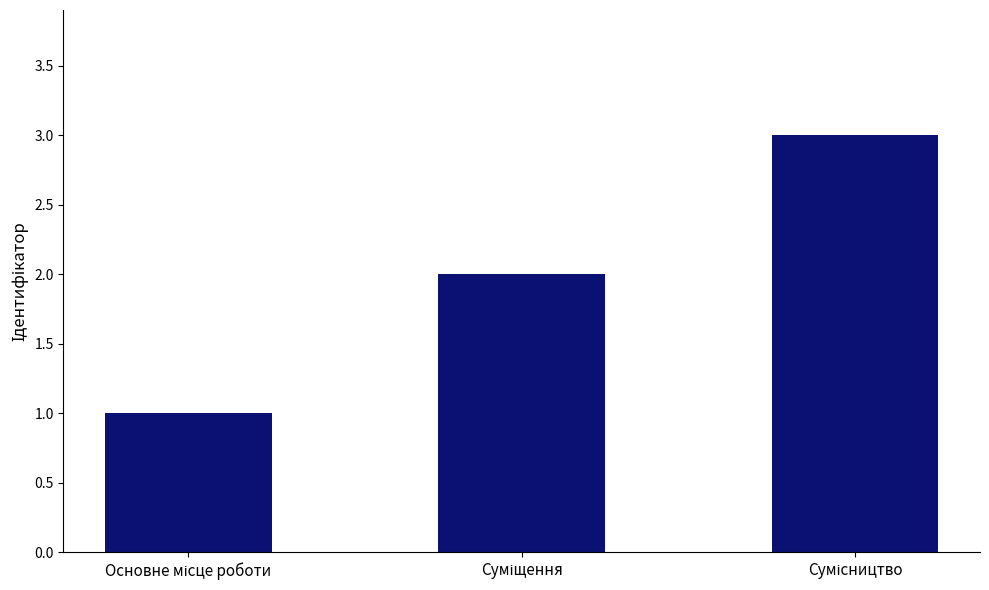

How many distinct data groups are displayed?

1